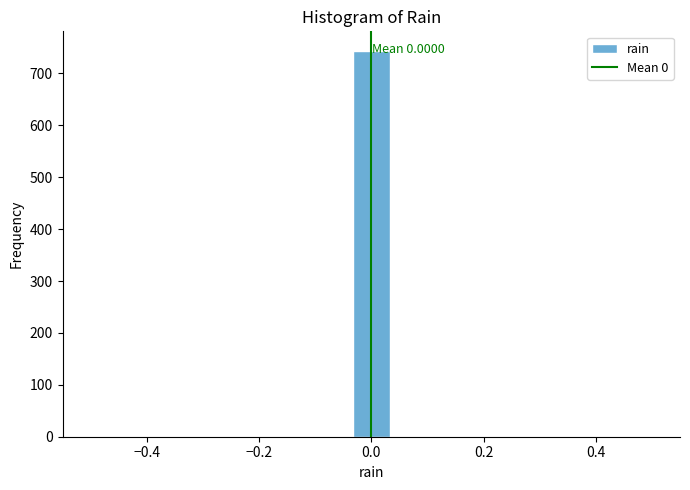

Around what value on the x-axis is the tallest bar? Give the approximate position of its centre, as read against the axis.

0.00